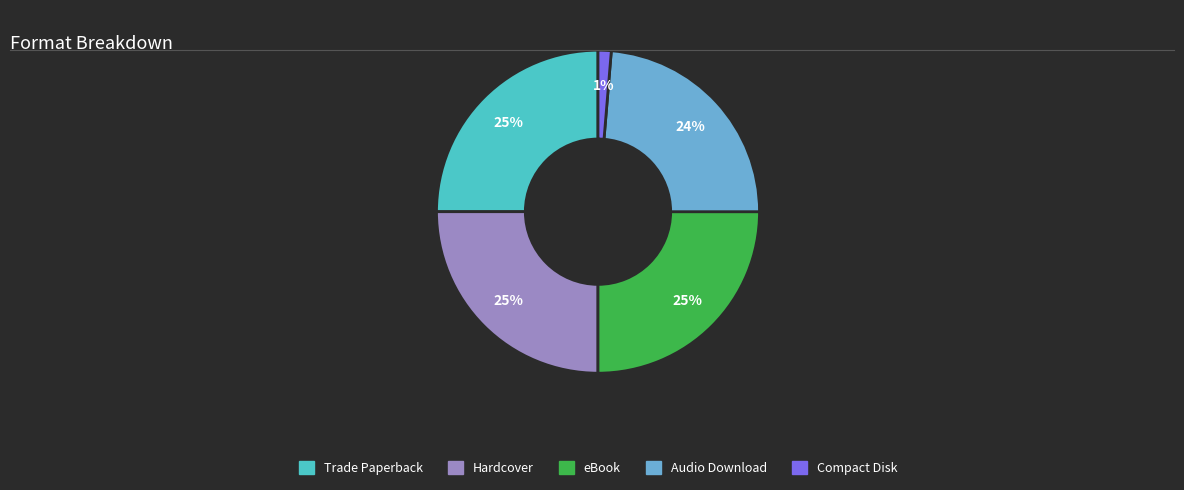

Does Audio Download account for over 50% of the chart?

No